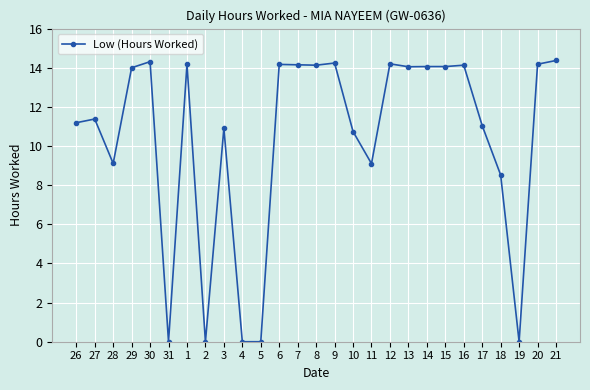

What is the maximum value shown in the chart?

14.4